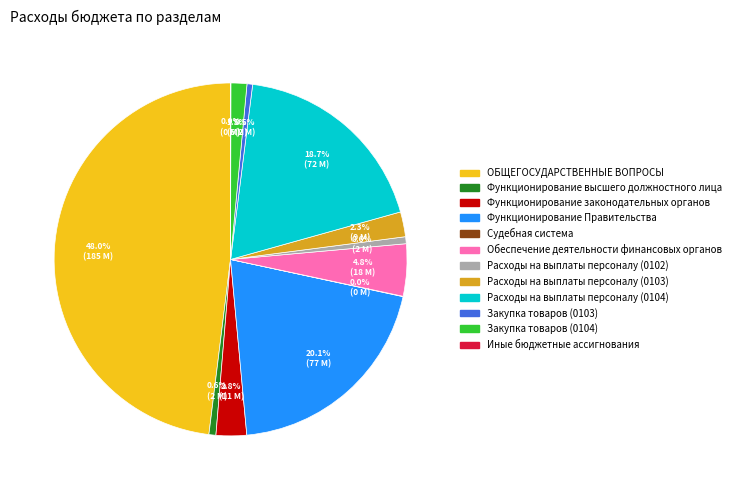

Is there any slice that represents more than half of the pie?

No